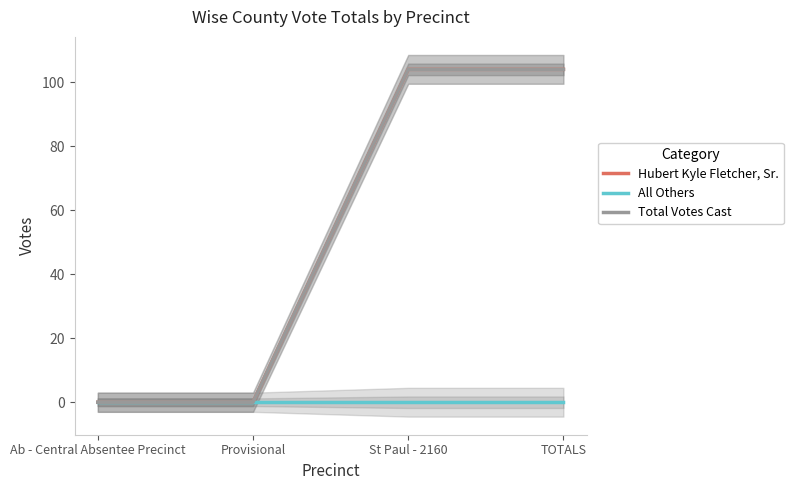

Which series changed the most between Ab - Central Absentee Precinct and Provisional?

Hubert Kyle Fletcher, Sr.